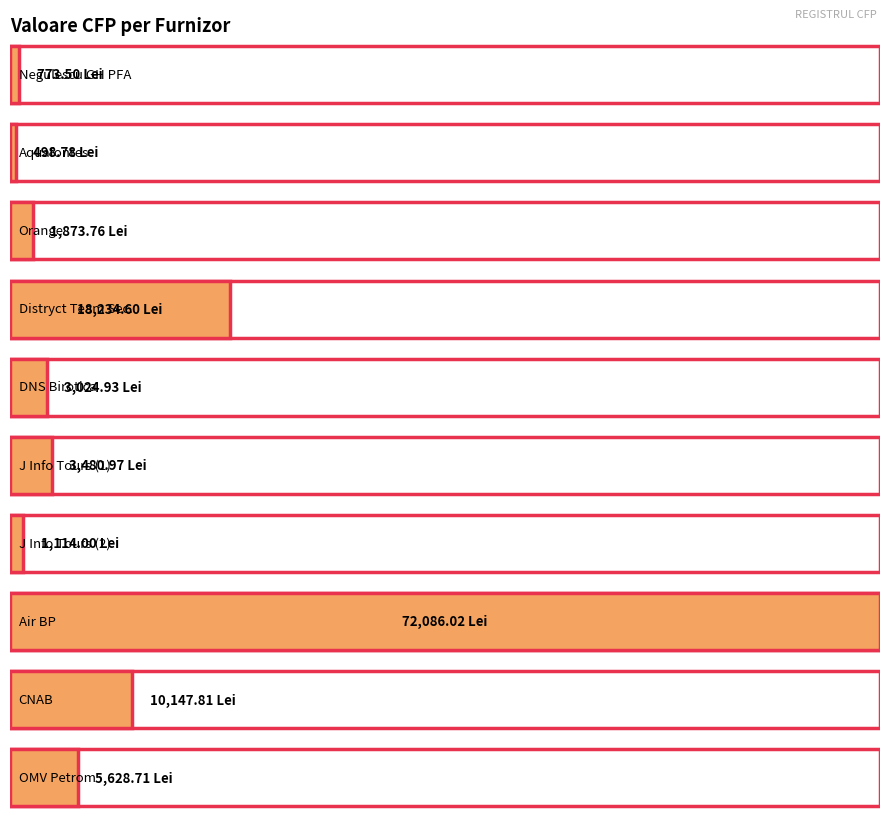

What is the average value?

11686.3